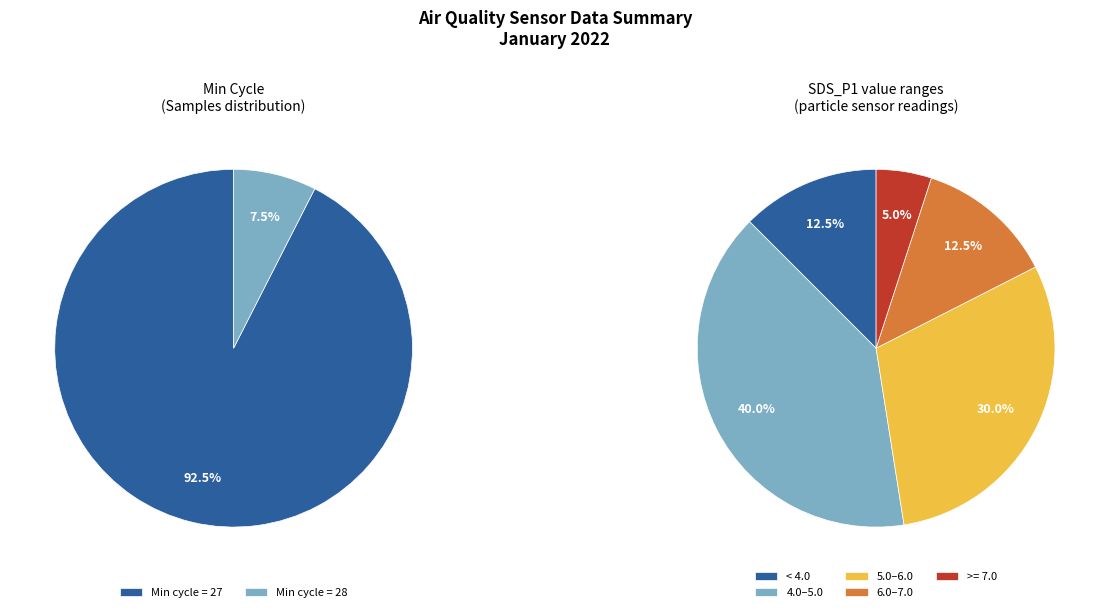

Is there a majority slice in this chart?

No